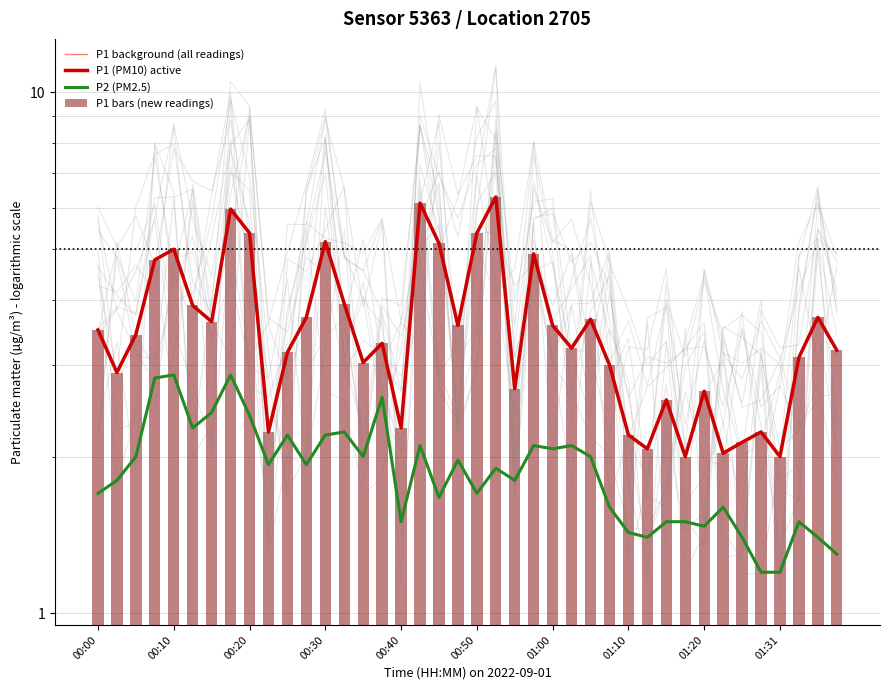

How many categories are shown in the chart?

40